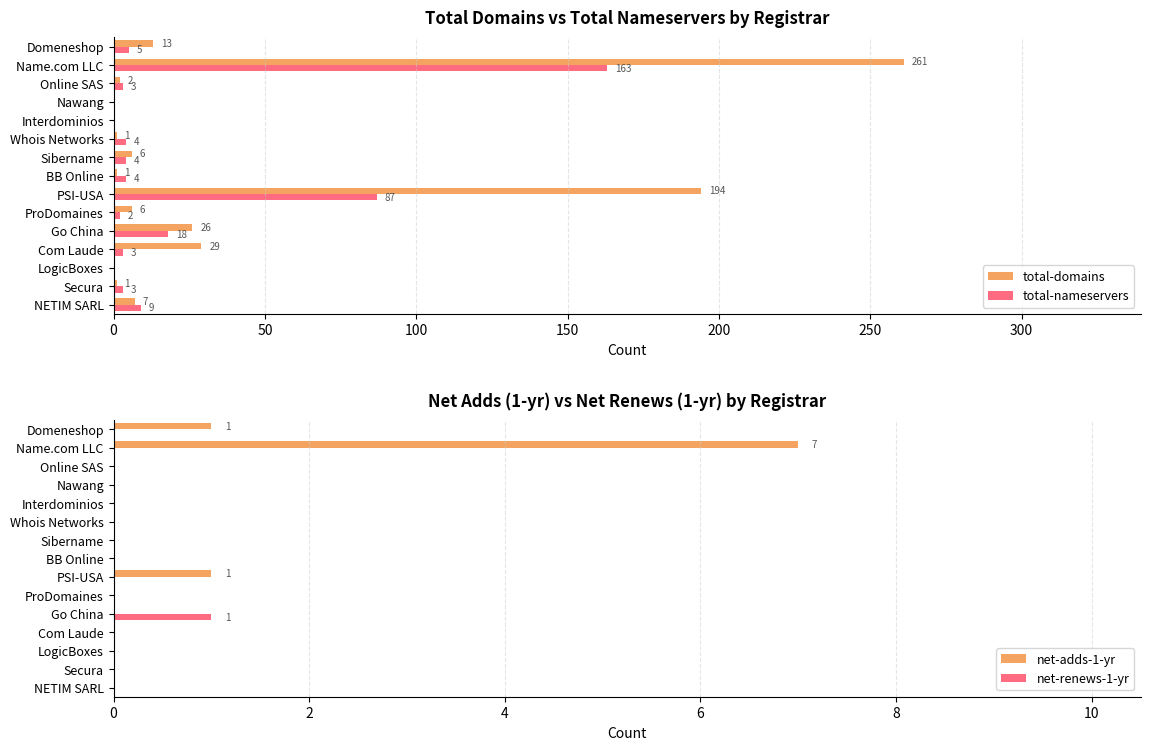

What is the highest value of the total-domains series?

261